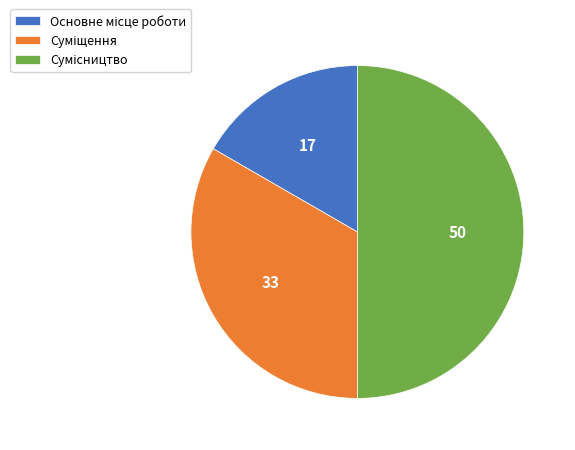

How many segments does this pie chart have?

3